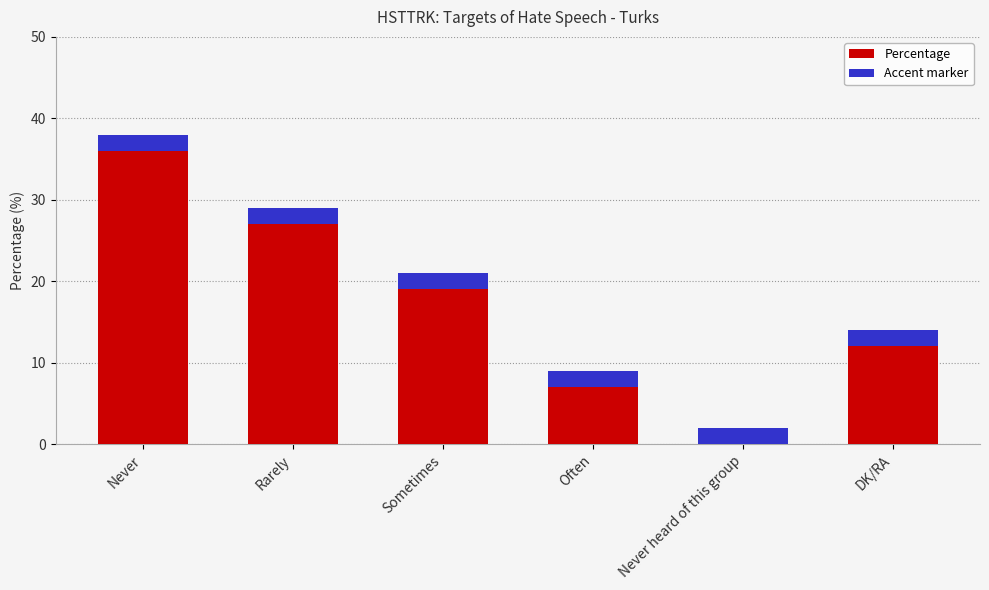

Read the value at DK/RA, to the nearest 5.

10